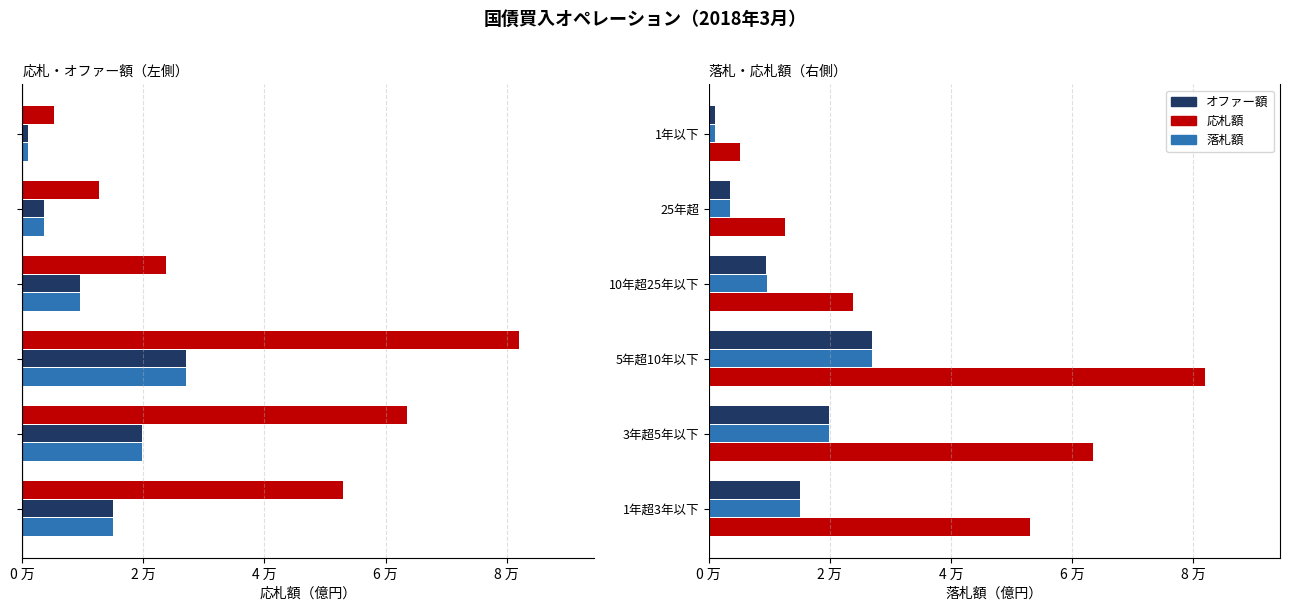

Is the value of オファー額 at 5年超10年以下 greater than the value of 落札額 at 3年超5年以下?

Yes